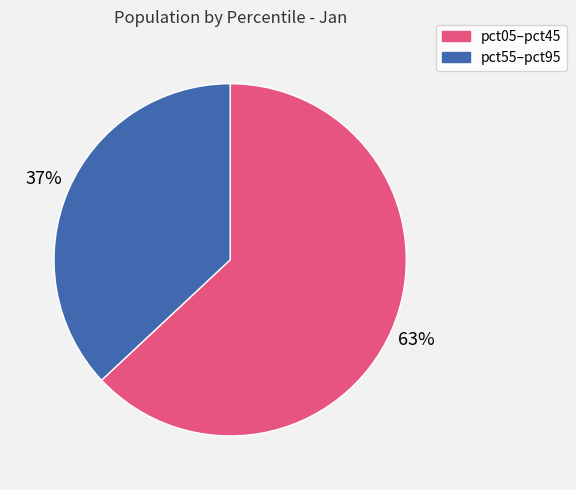

Is there a majority slice in this chart?

Yes